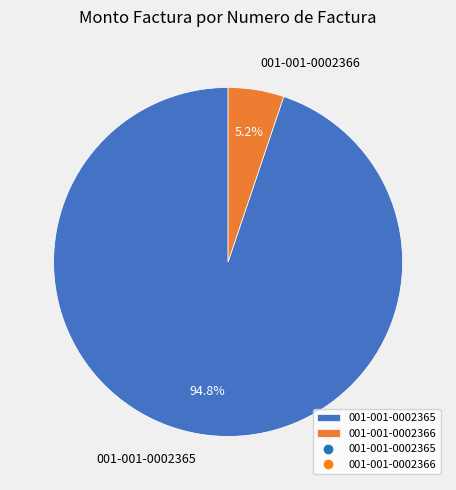

Which slice represents more than half of the pie?

001-001-0002365